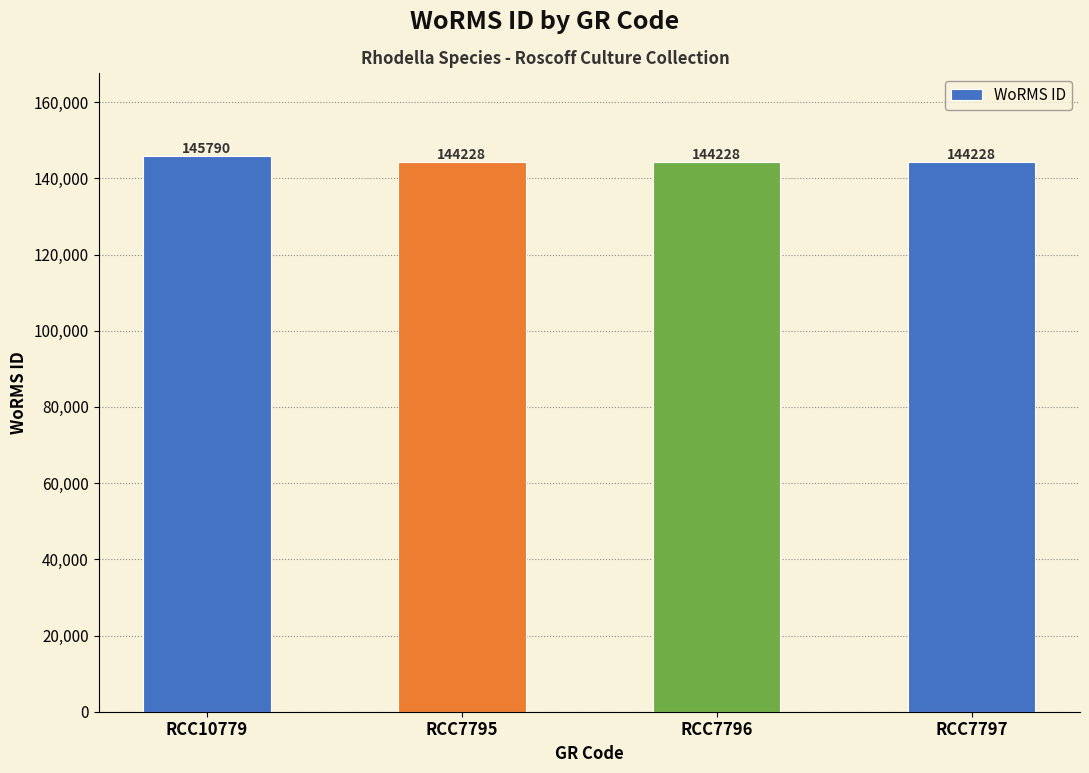

What is the approximate value at RCC10779, to the nearest 100?

145800